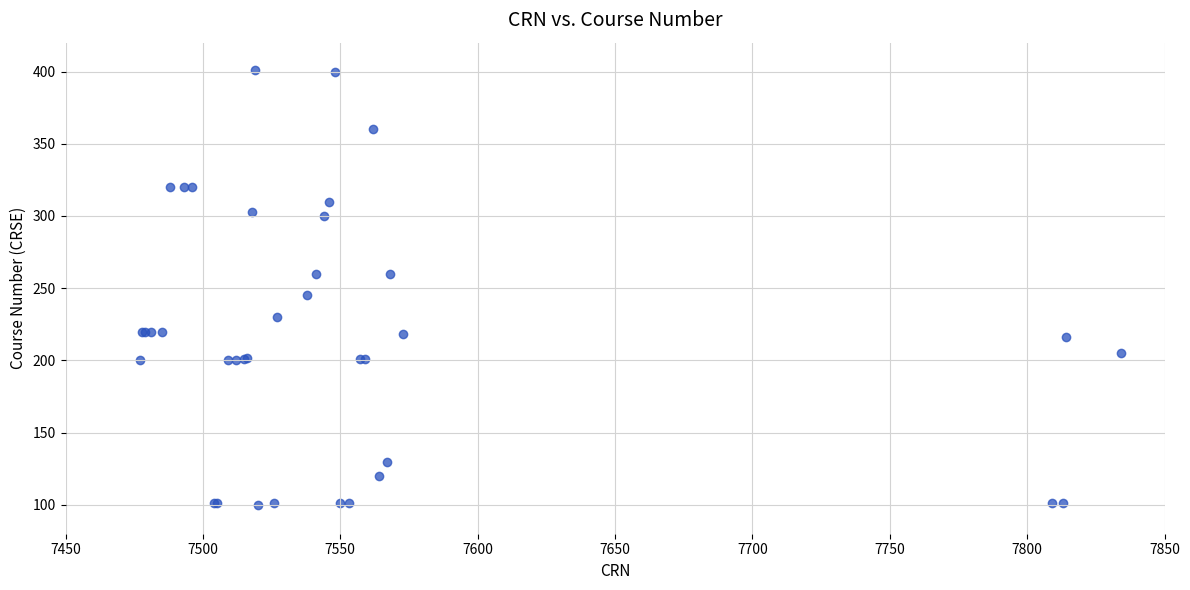

What Y value in the scatter plot is closest to 250?

245